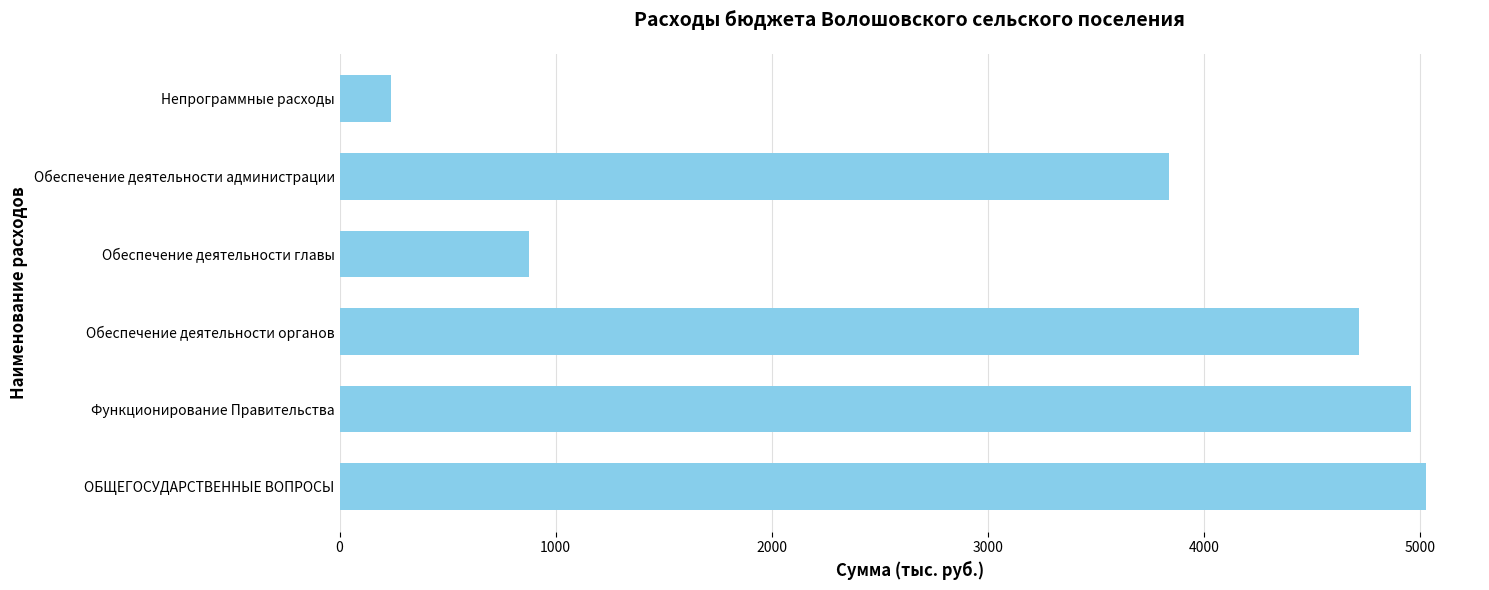

True or false: the data shows 240.1 at Непрограммные расходы.

True